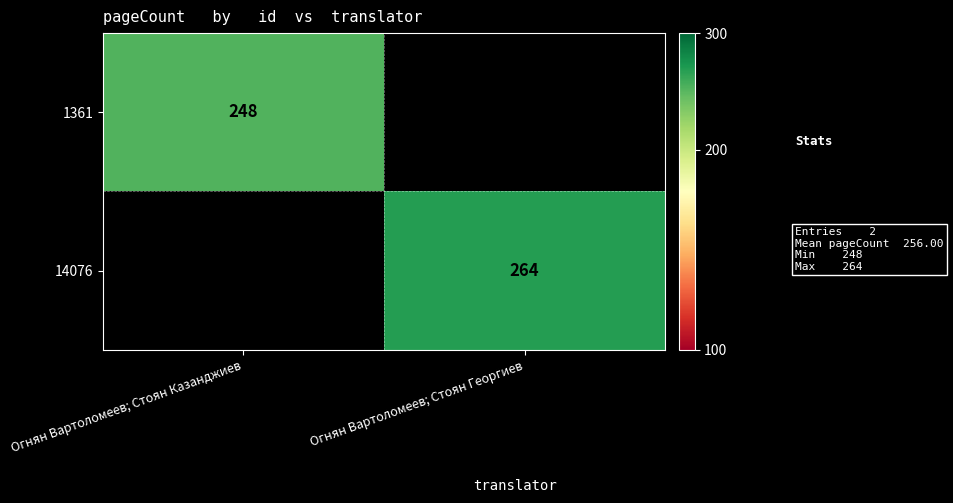

At how many categories does at least one series exceed 258?

1